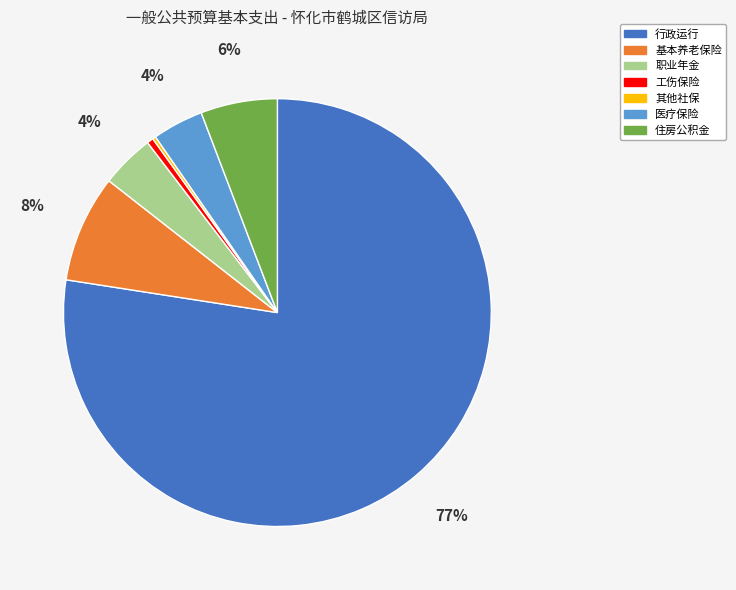

To the nearest percent, what is the combined percentage of 住房公积金 and 基本养老保险?

14%